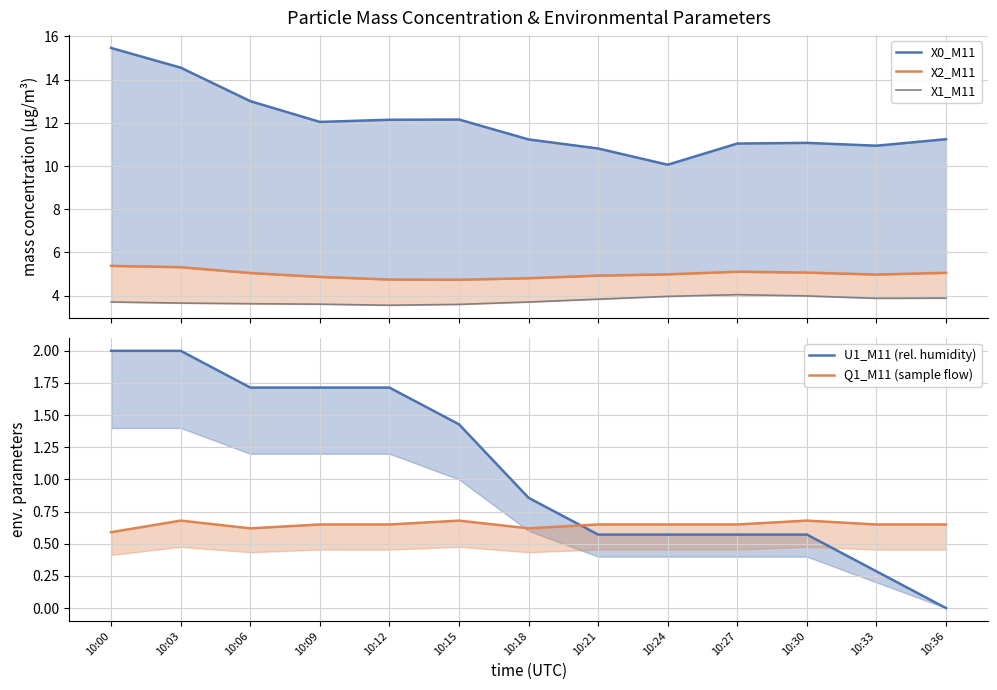

Which series changed the most between 10:24 and 10:27?

X0_M11